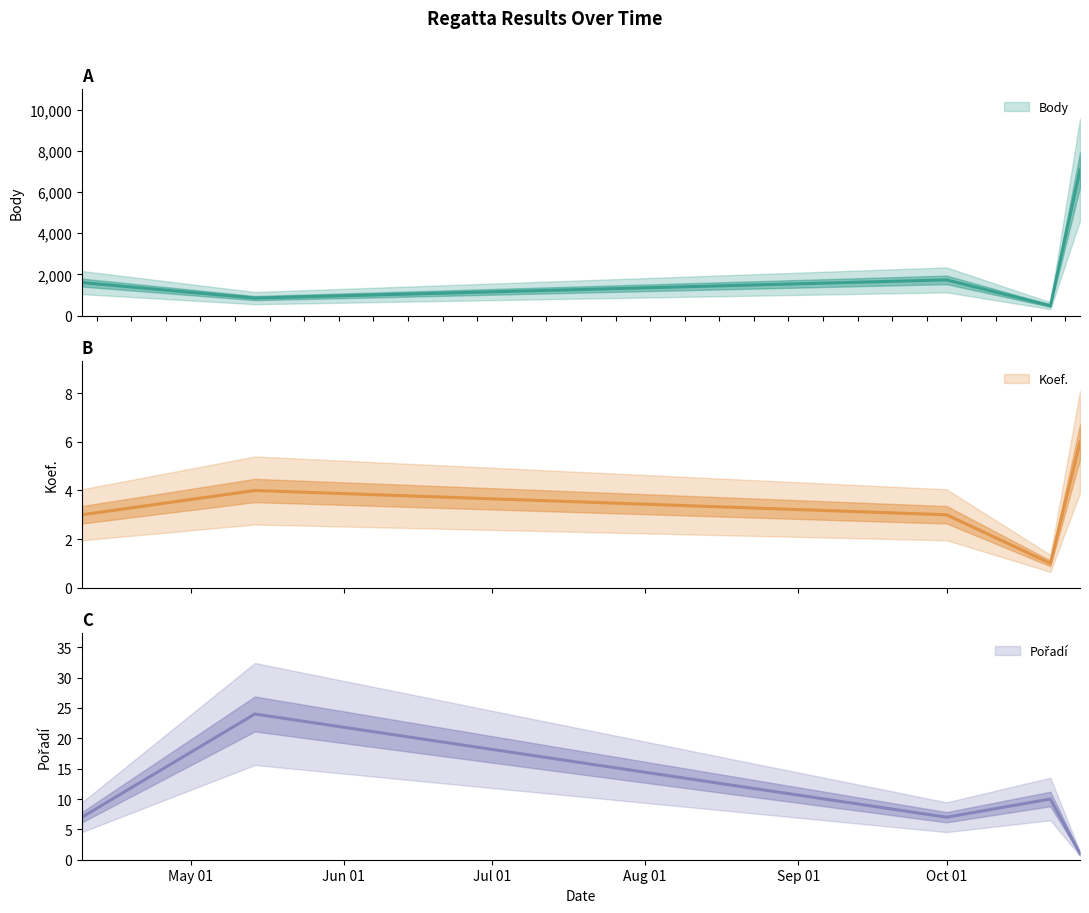

True or false: Pořadí has more than 2 points higher than both neighbors.

False